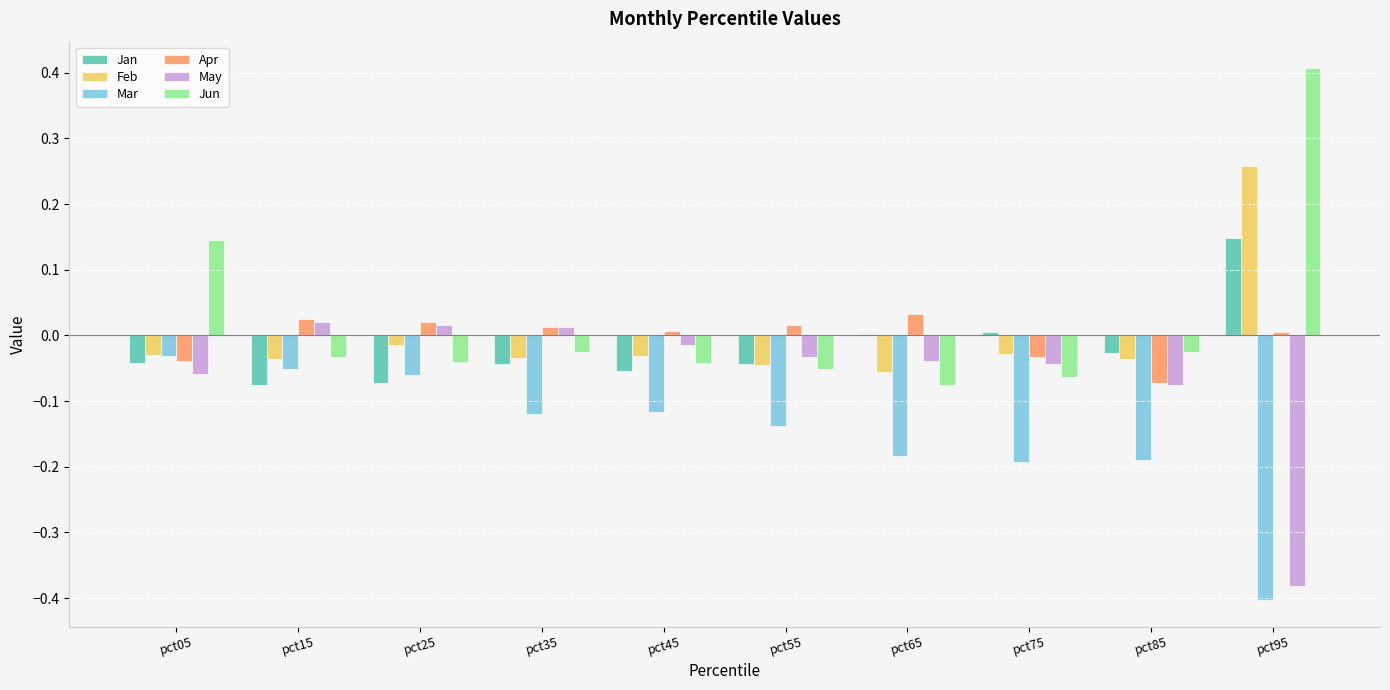

The Feb series shows -0.0 at pct85. True or false?

True